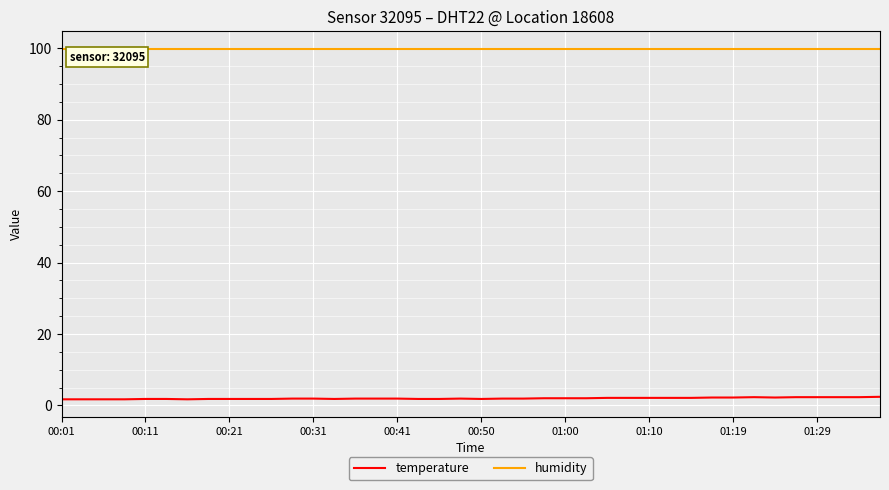

List the series in order of their peak value, lowest first.

temperature, humidity